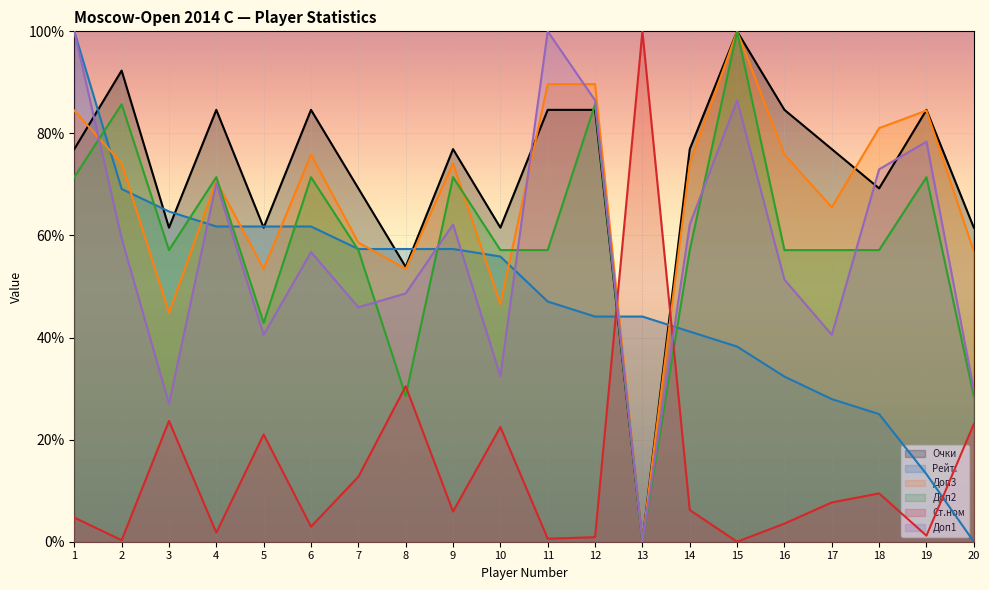

Count the Рейт. values in the range 0 to 1.

20